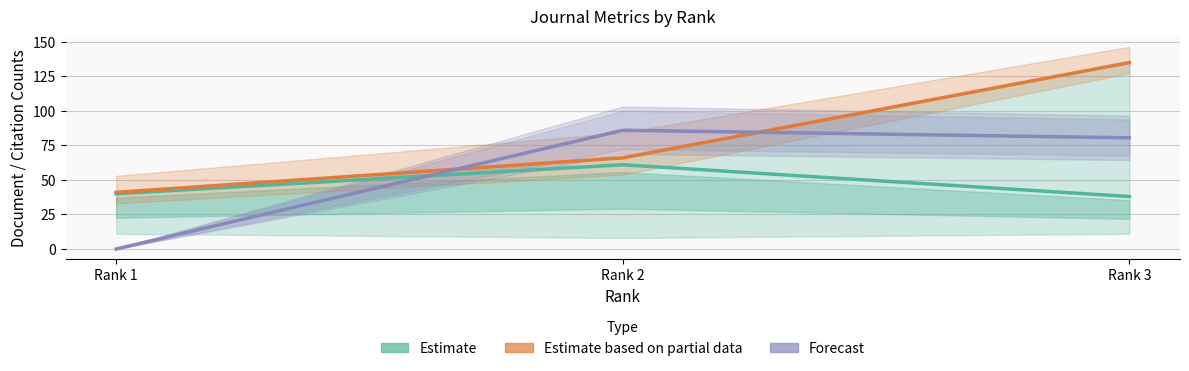

How many lines are shown in the chart?

3